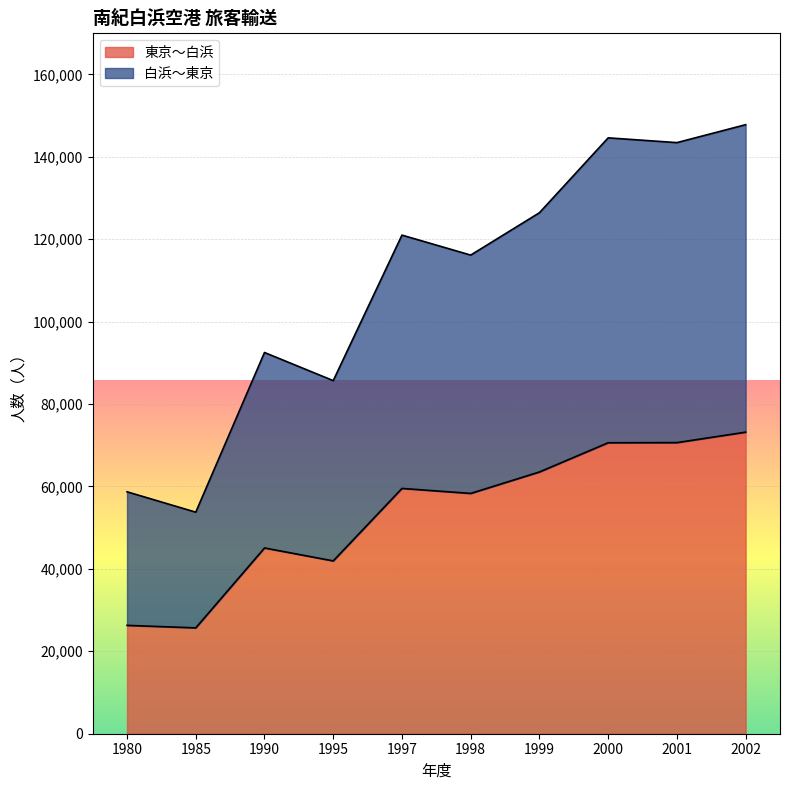

What is the difference between the highest and lowest values at 1999?

62900